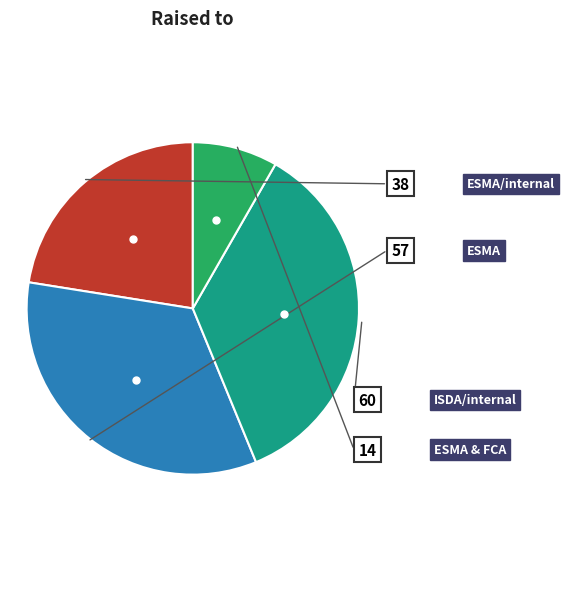

How many slices are in this pie chart?

4